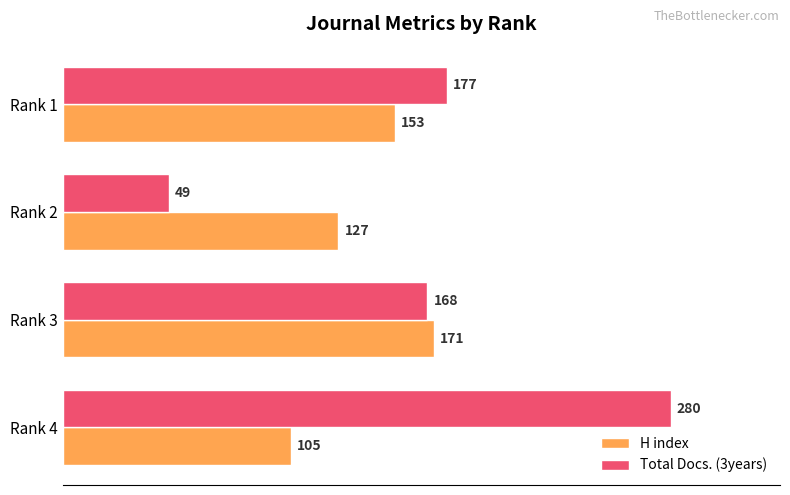

What is the minimum value shown in the chart?

49